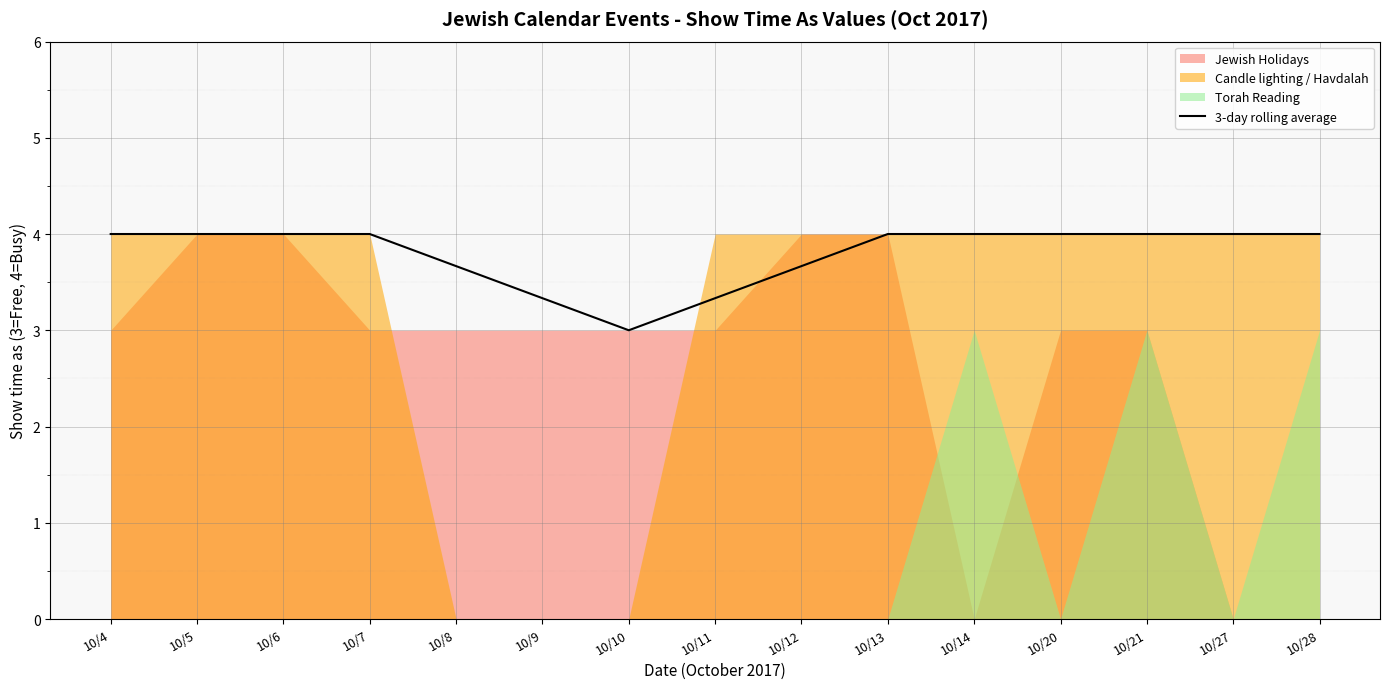

True or false: the data has more than 0 interior local peaks.

False